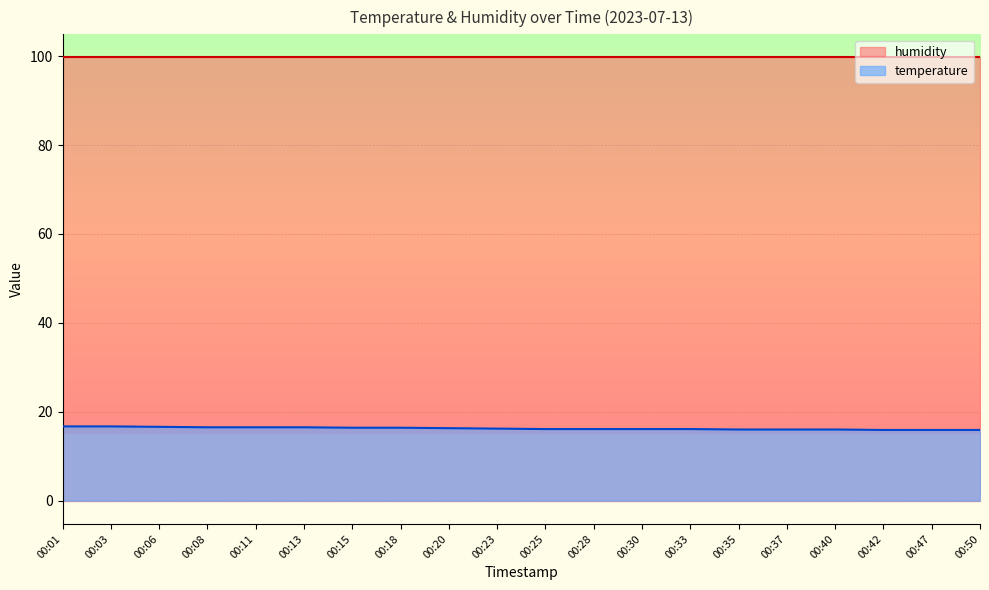

What is the change in value from 00:13 to 00:23?

-0.3